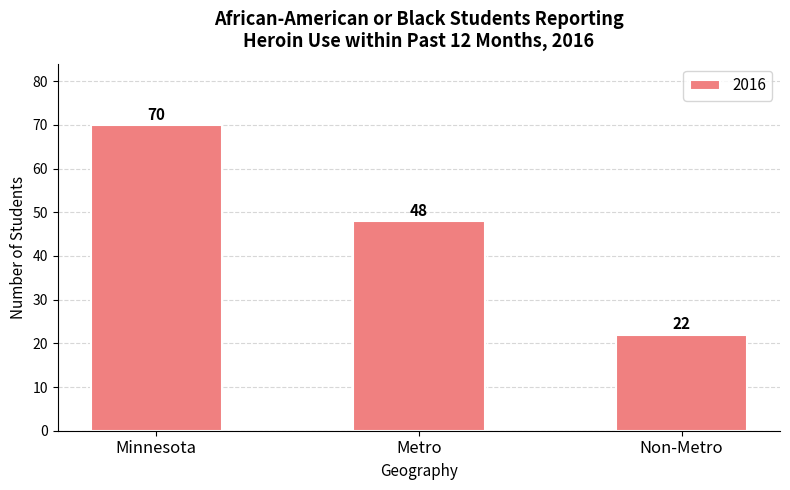

What is the change in value from Minnesota to Metro?

-22